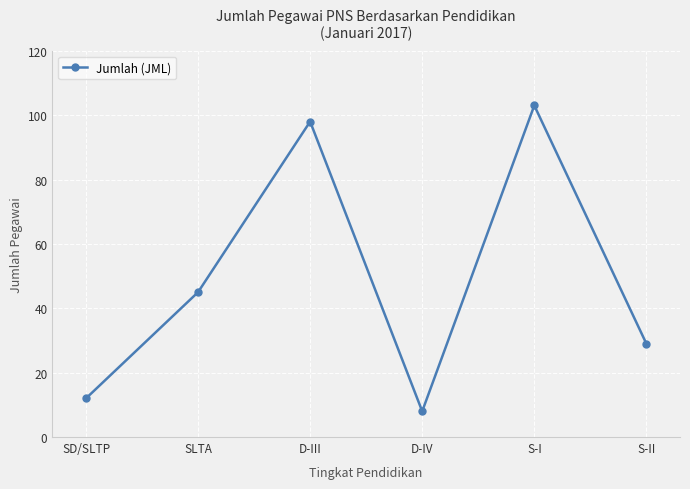

Count the number of data series in this chart.

1